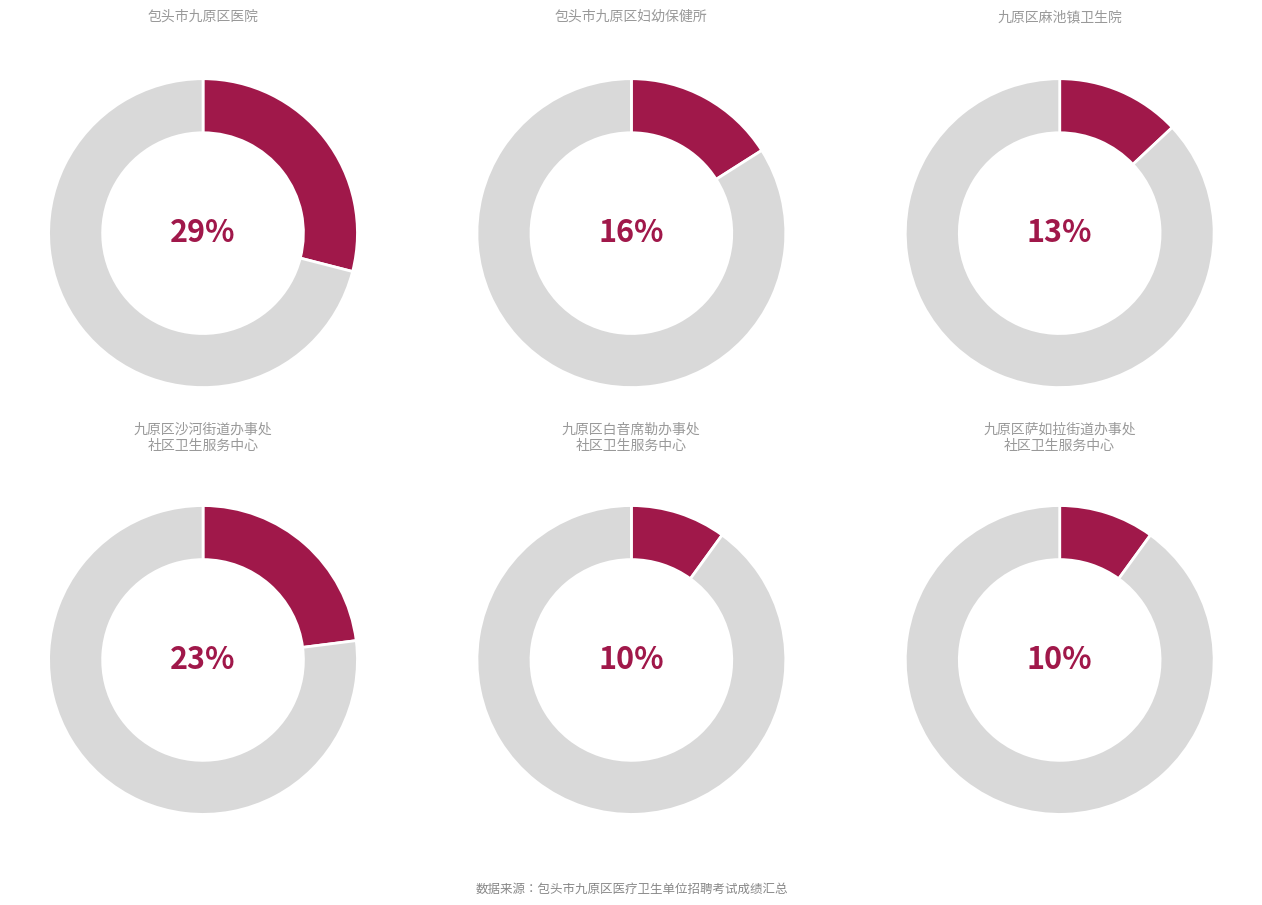

What portion of the pie excludes 包头市九原区妇幼保健所?

83.9%